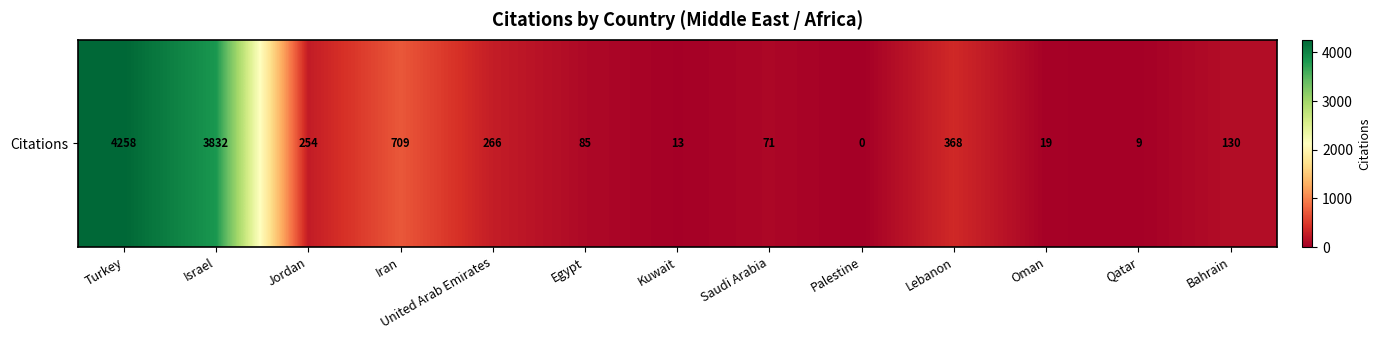

True or false: the data shows 254 at Jordan.

True